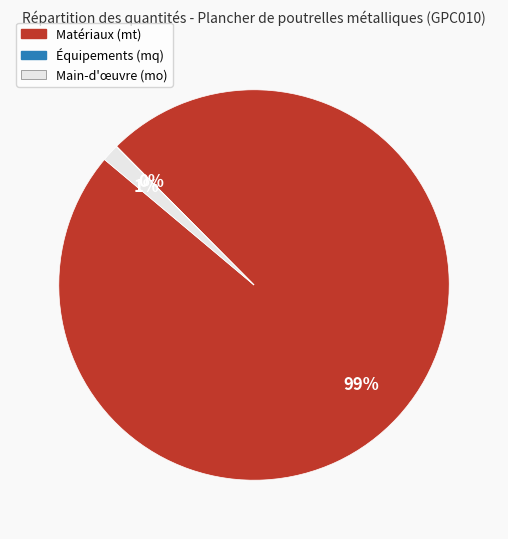

Is there a majority slice in this chart?

Yes